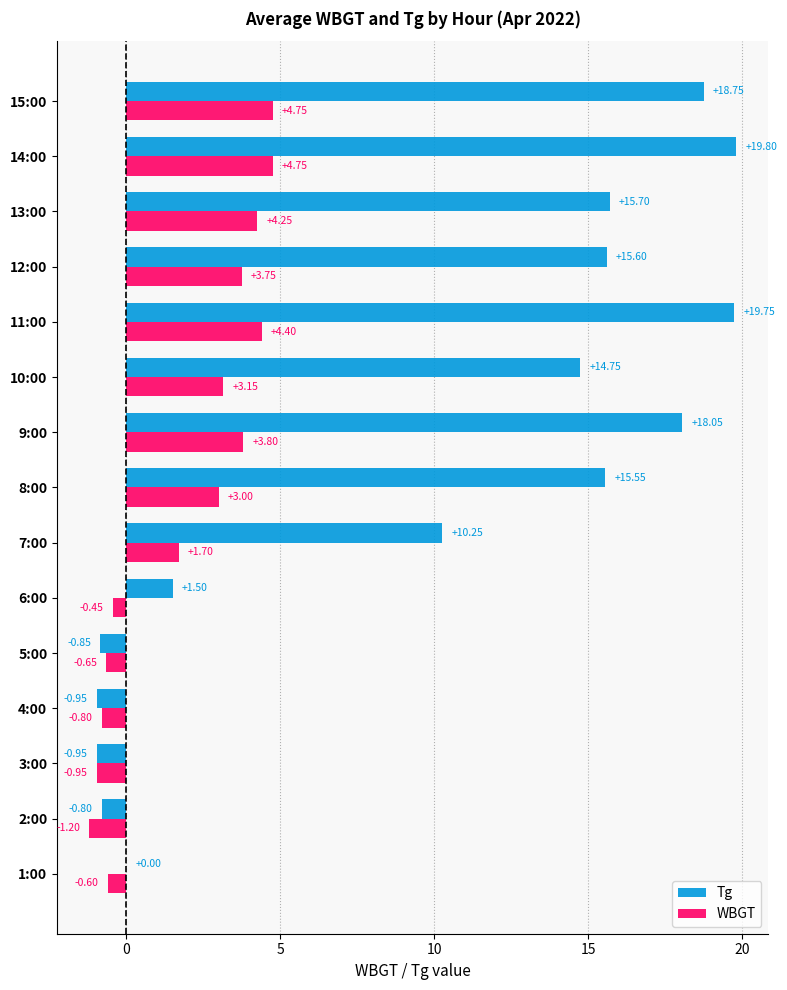

Which series has the largest total across all categories?

Tg